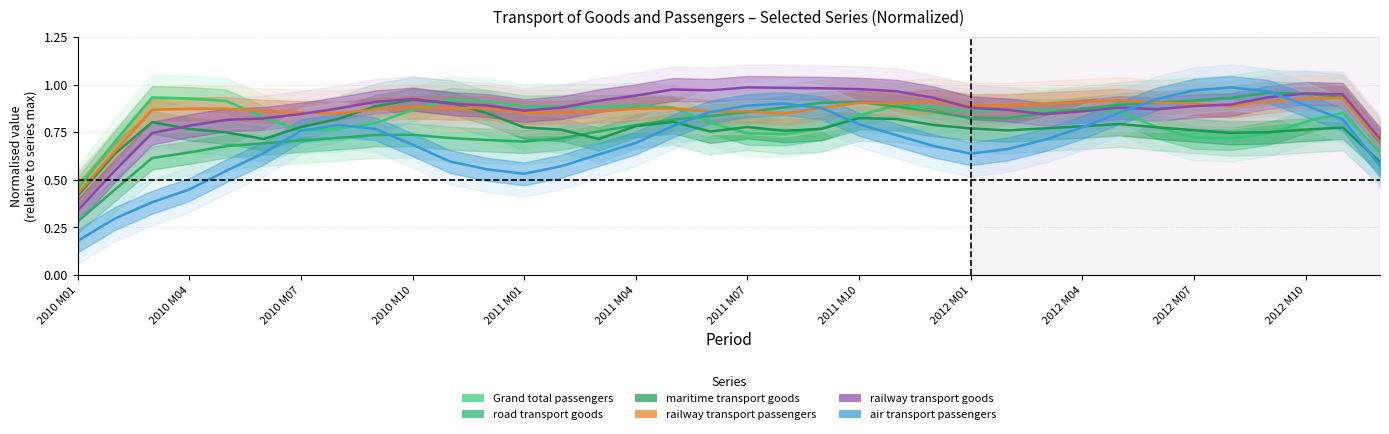

Which category has the highest value across all series?

2011 M07